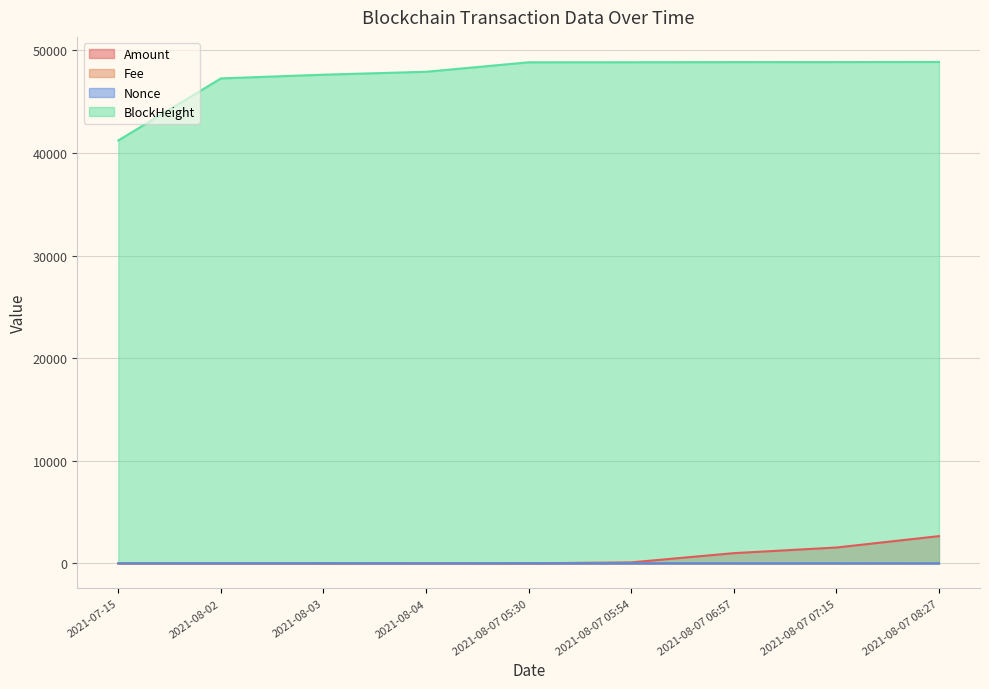

What is the total value across all series at 2021-08-07 07:15?

50410.3